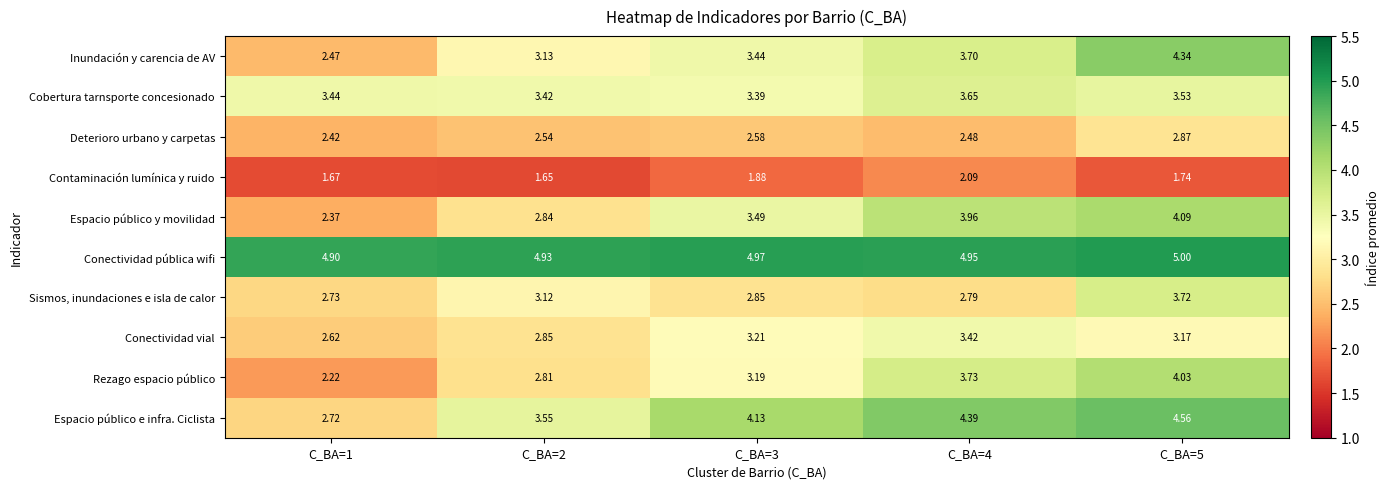

Which series has the largest range (max minus min)?

Inundación y carencia de AV